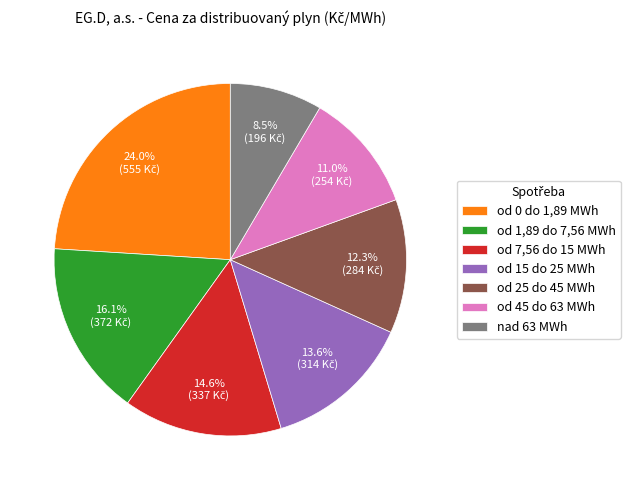

To the nearest percent, what is the average slice percentage?

14%